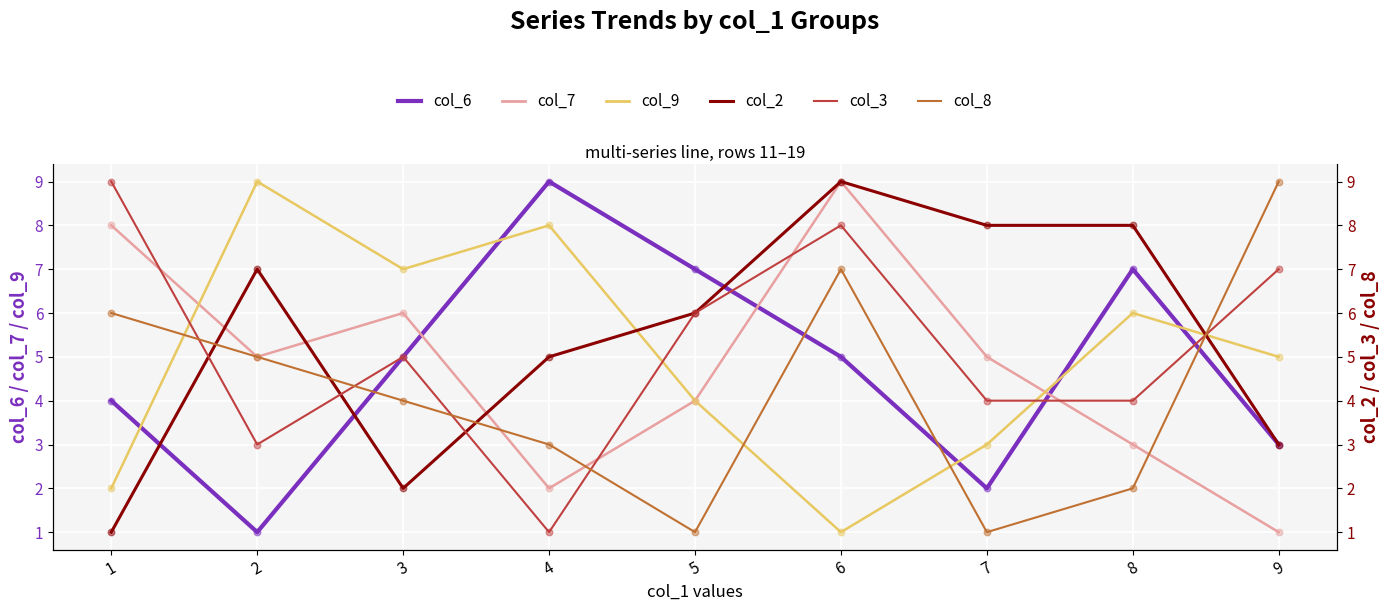

Which series has the widest spread of Y values?

col_6